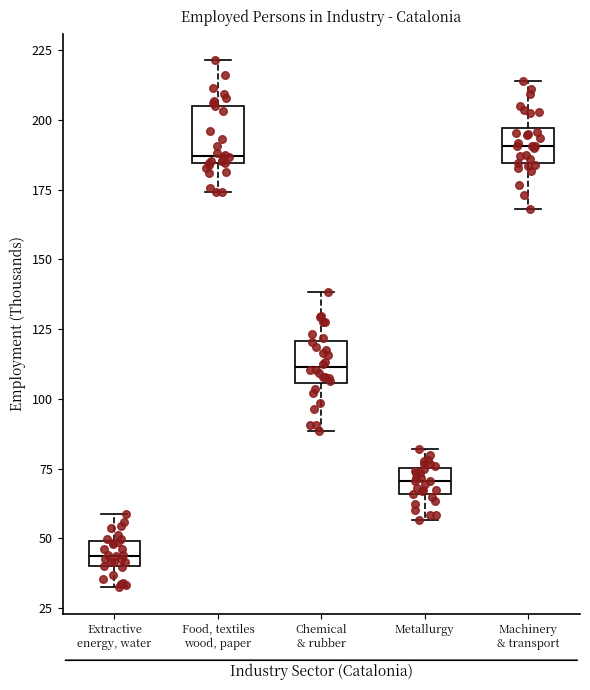

Where is the upper edge of the box for Chemical & rubber on the y-axis? The values are not printed on the chart, so give them approximately, as read against the axis.

120